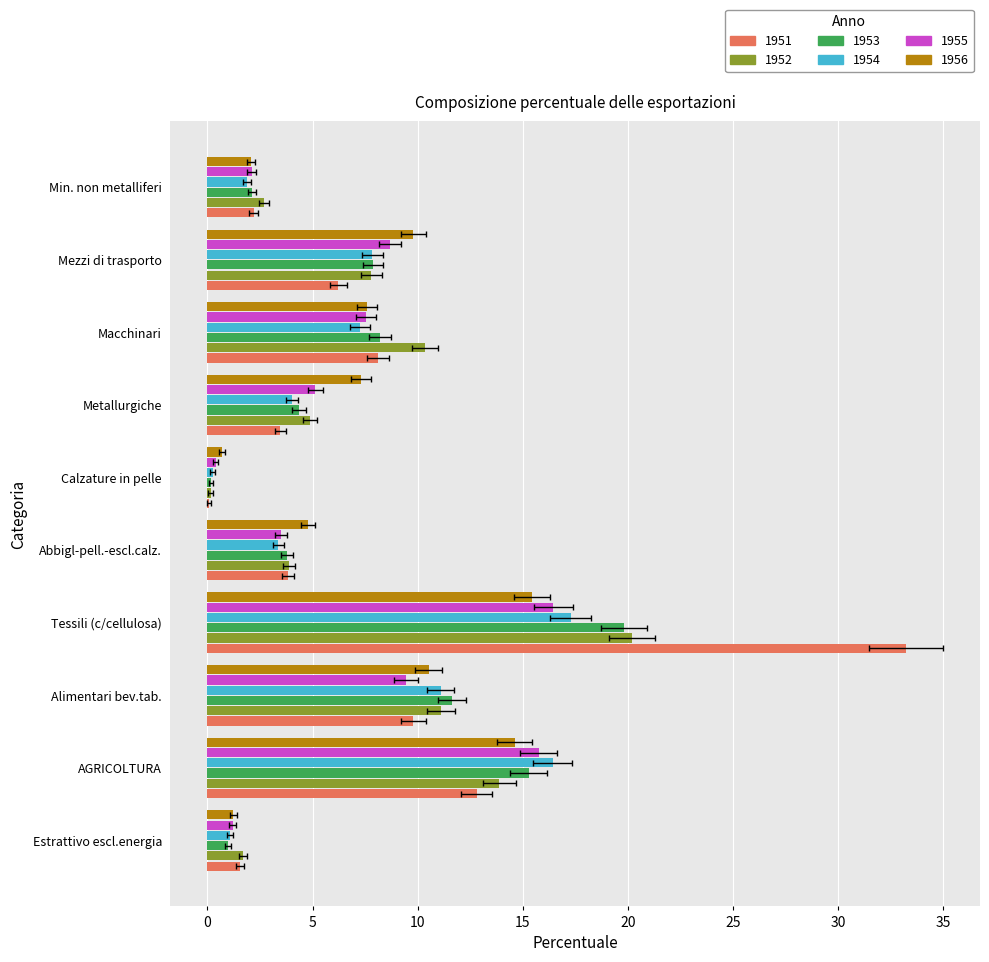

Rank the series at Min. non metalliferi from highest to lowest value.

1952, 1951, 1953, 1955, 1956, 1954